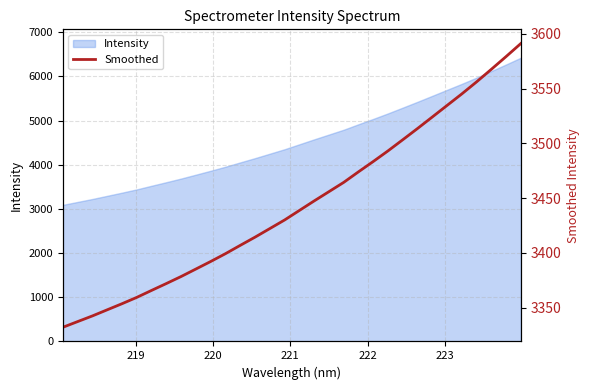

Count the number of categories in the chart.

32